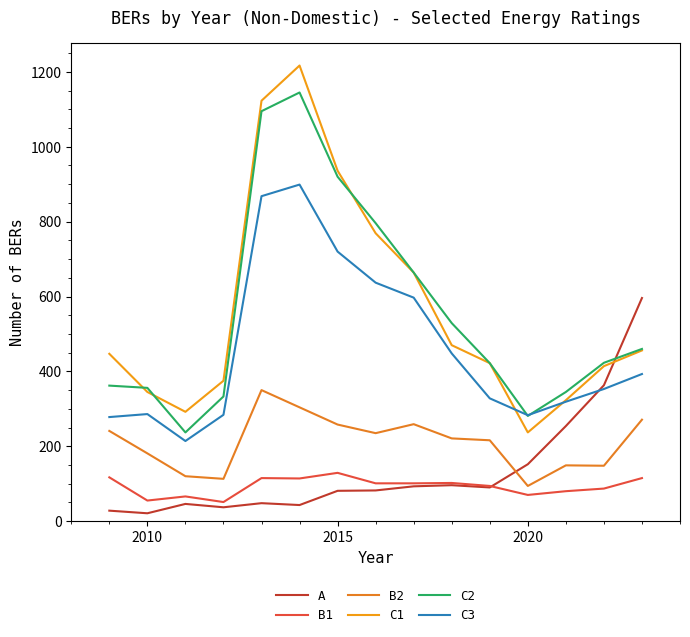

How many lines are shown in the chart?

6